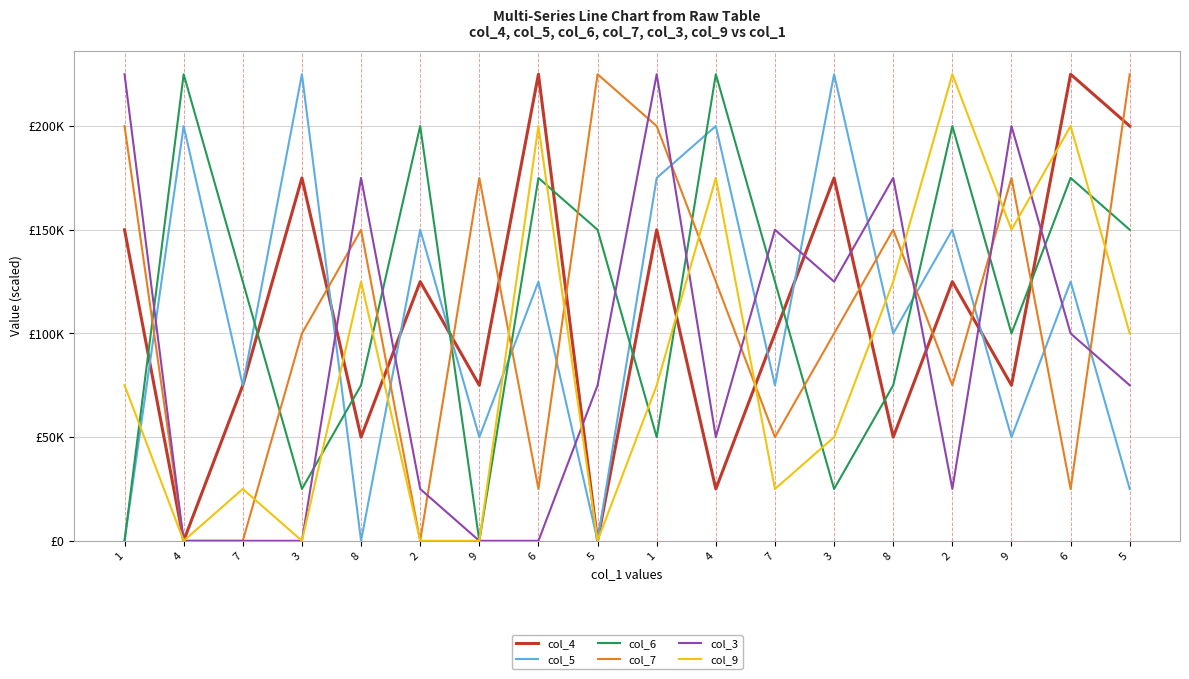

Does the chart display data point markers on the line(s)?

No